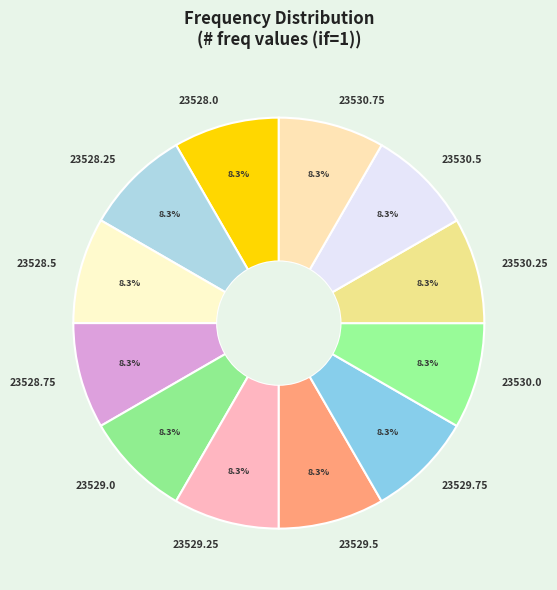

Does 23528.5 account for over 50% of the chart?

No